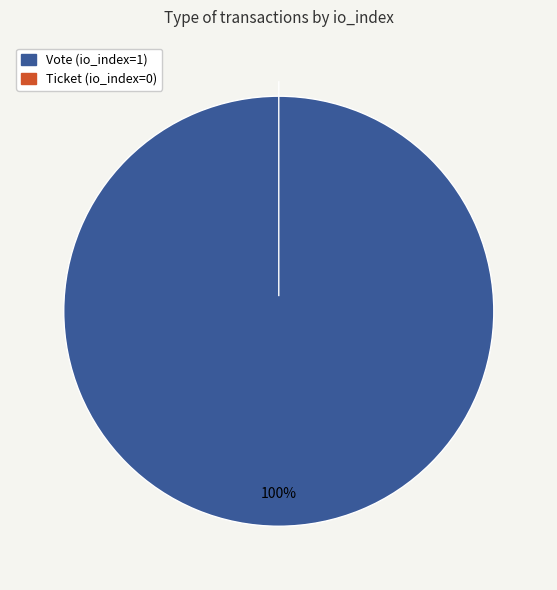

The Vote (io_index=1) slice represents 87% of the pie. True or false?

False